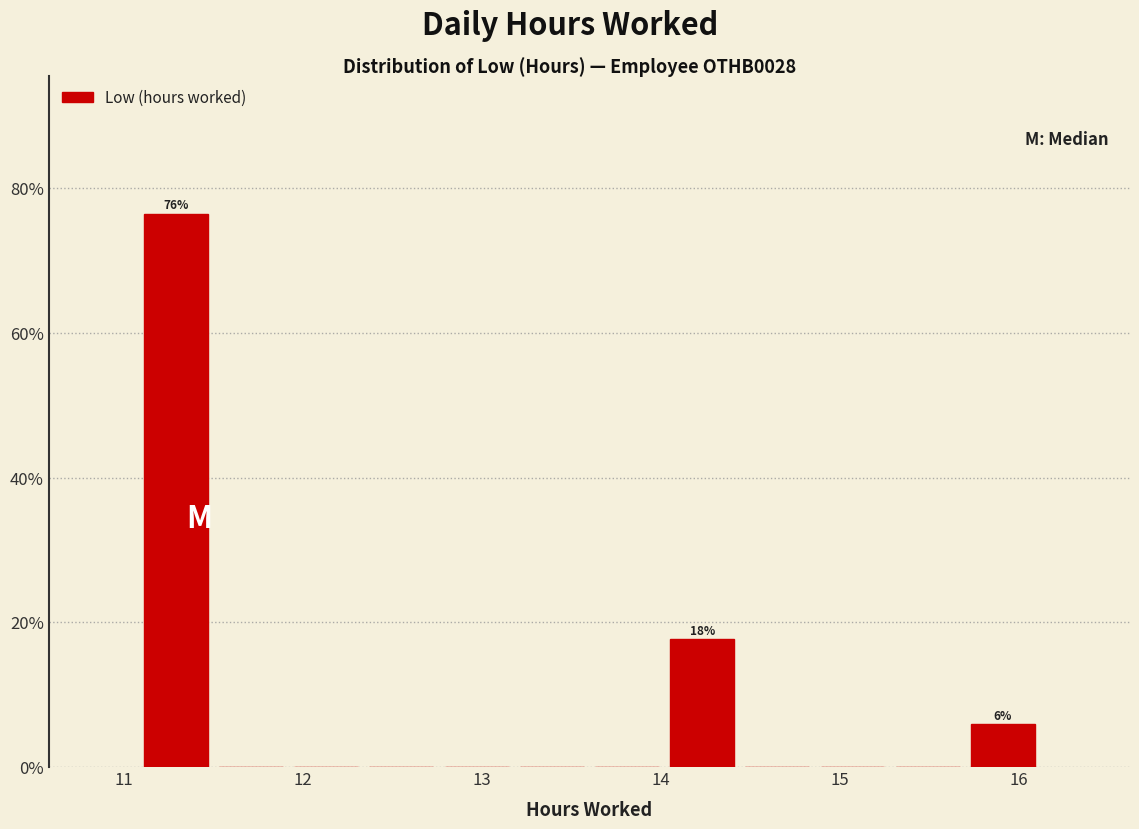

Which range on the x-axis has the tallest bar?

11.08 to 11.50